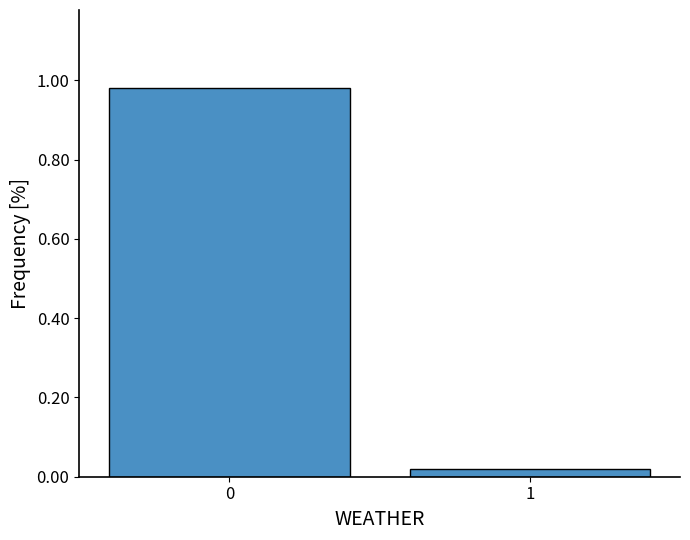

Is it true that the value at 0 is 1.5?

False